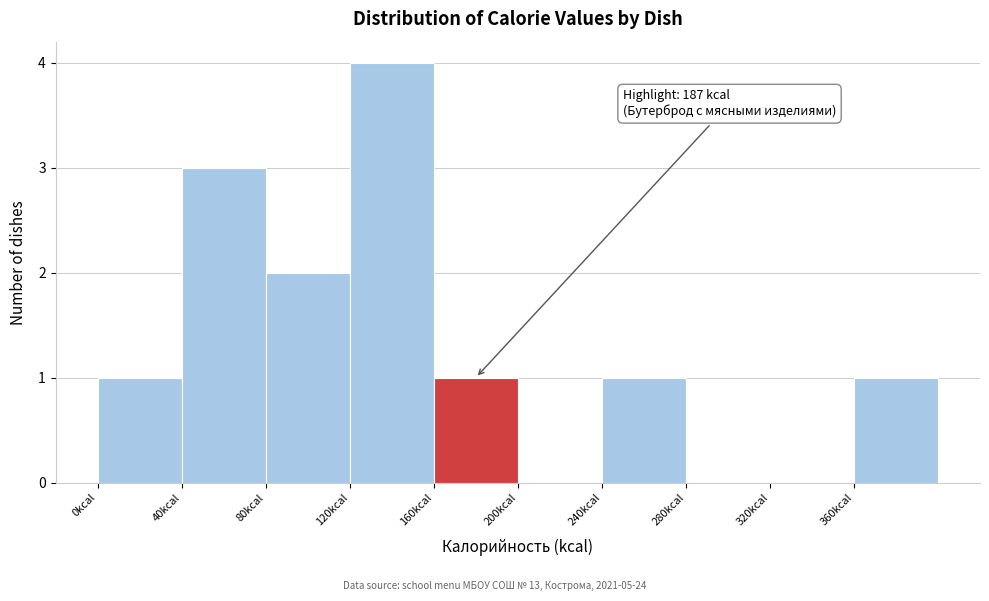

Over which range of the x-axis is the bar tallest?

120 to 160